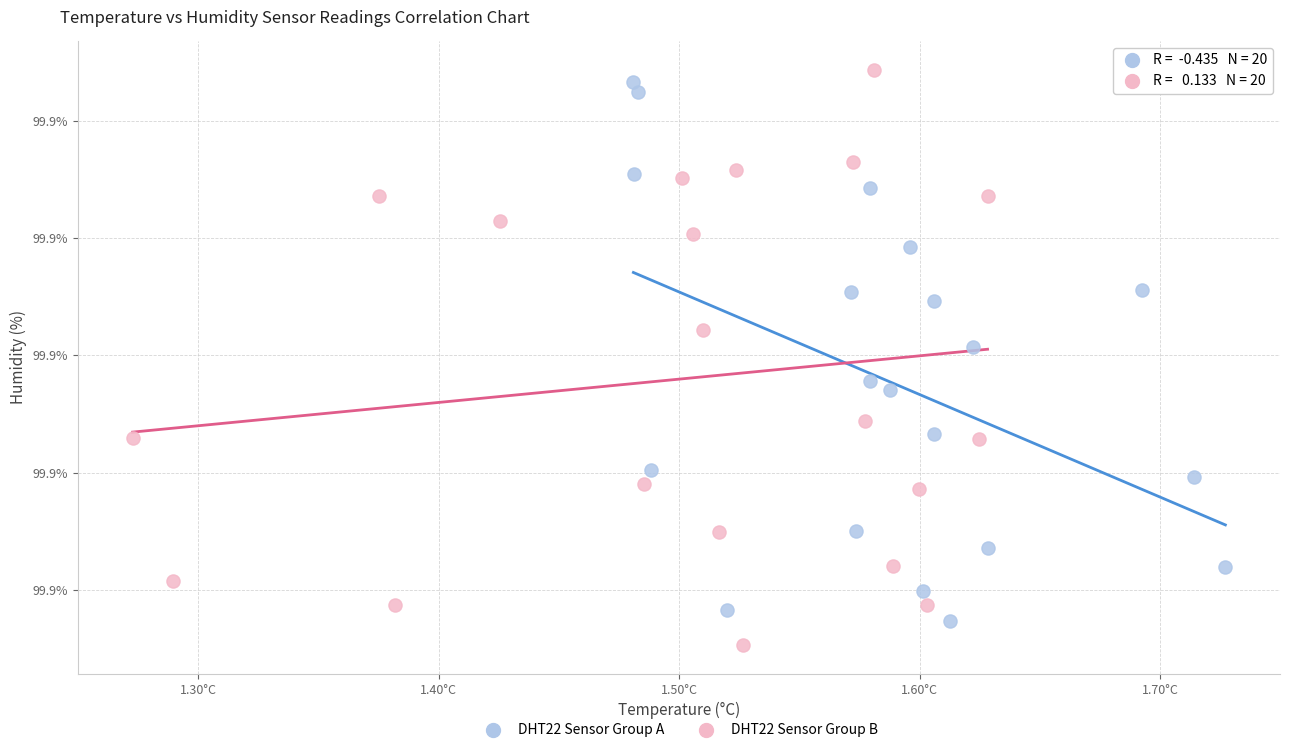

What are all the series names shown in the legend?

DHT22 Sensor Group A, DHT22 Sensor Group B